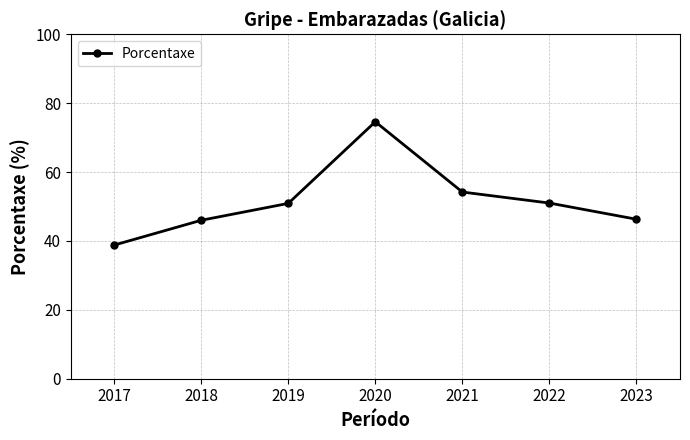

What is the value of the 7th point from the left?

46.3